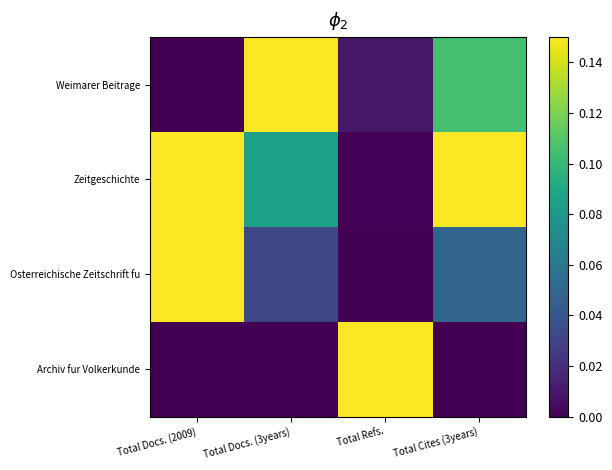

At Total Docs. (2009), list the series in order from largest to smallest.

Zeitgeschichte, Osterreichische Zeitschrift fu, Weimarer Beitrage, Archiv fur Volkerkunde